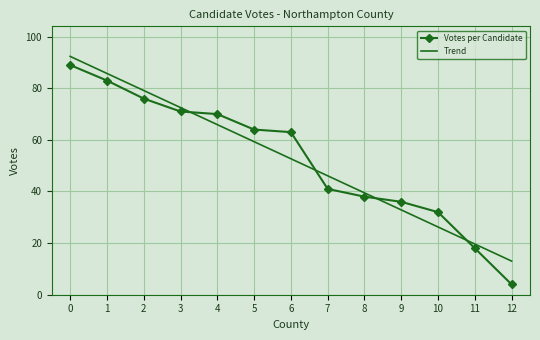

Rank the categories by Votes per Candidate value from lowest to highest.

12, 11, 10, 9, 8, 7, 6, 5, 4, 3, 2, 1, 0